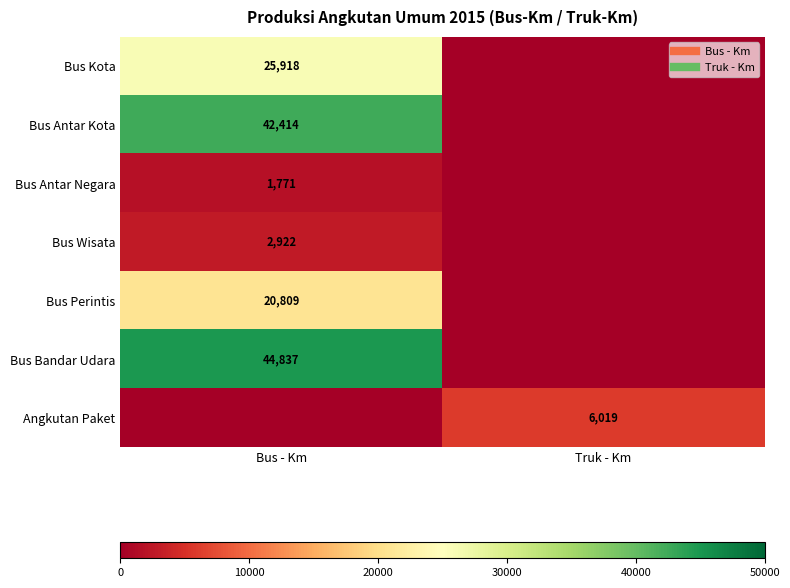

At how many categories does at least one series exceed 2803?

2